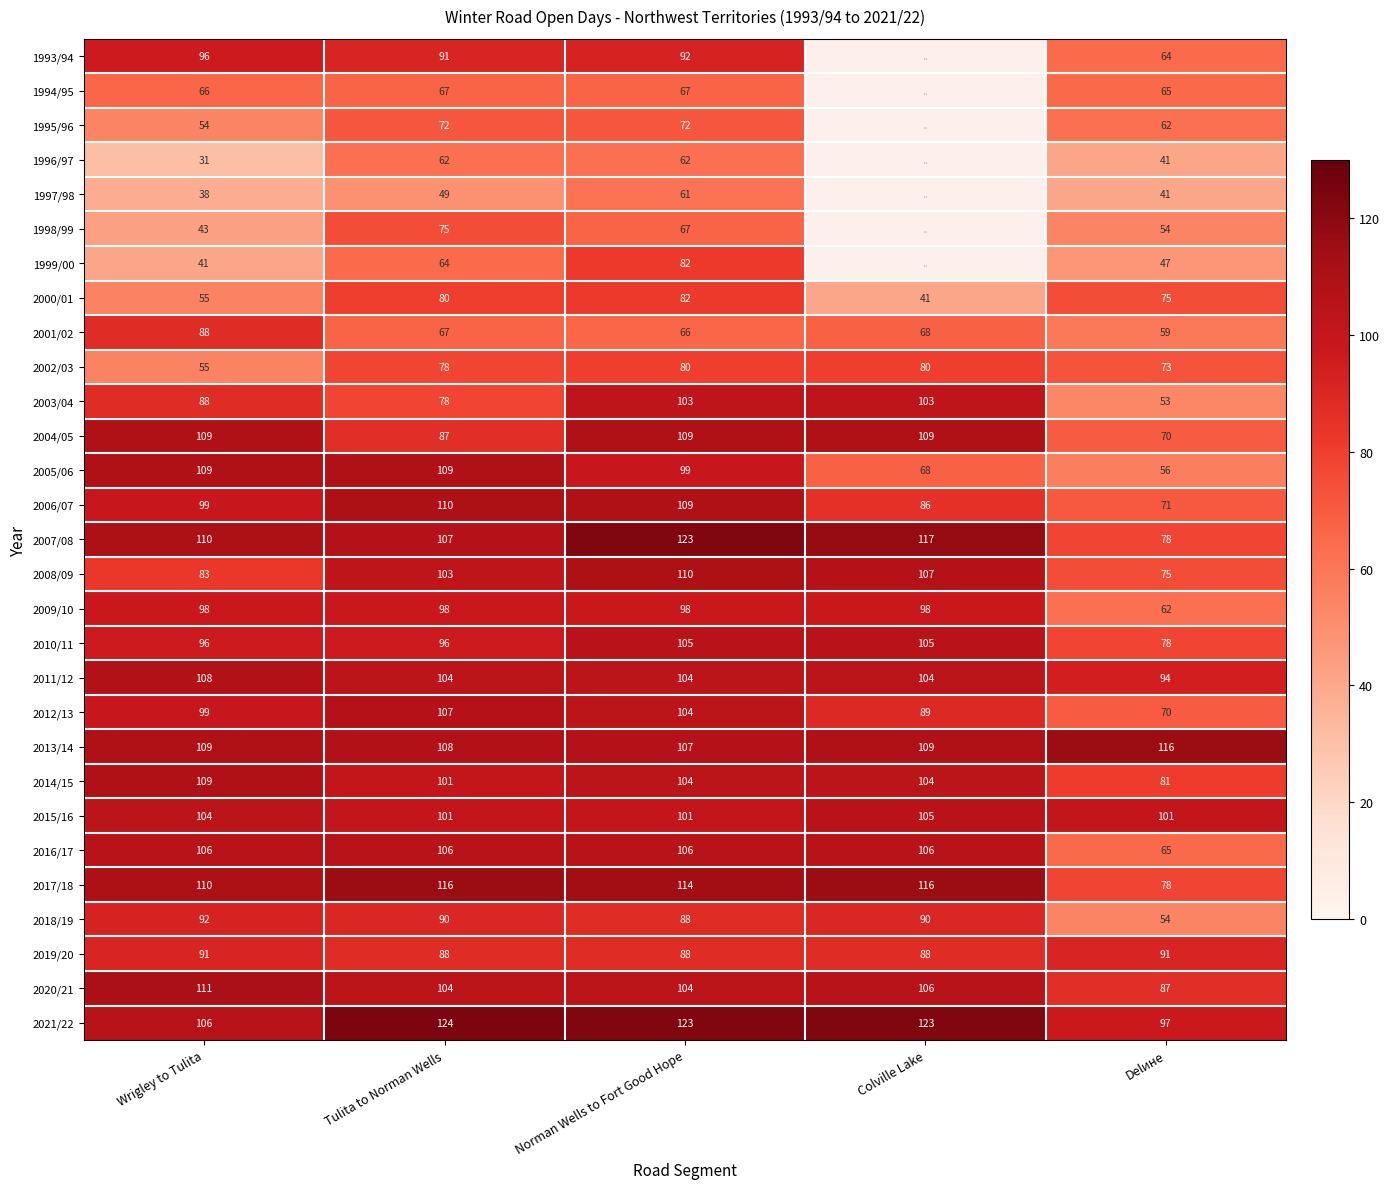

What is the maximum value for 2011/12?

108